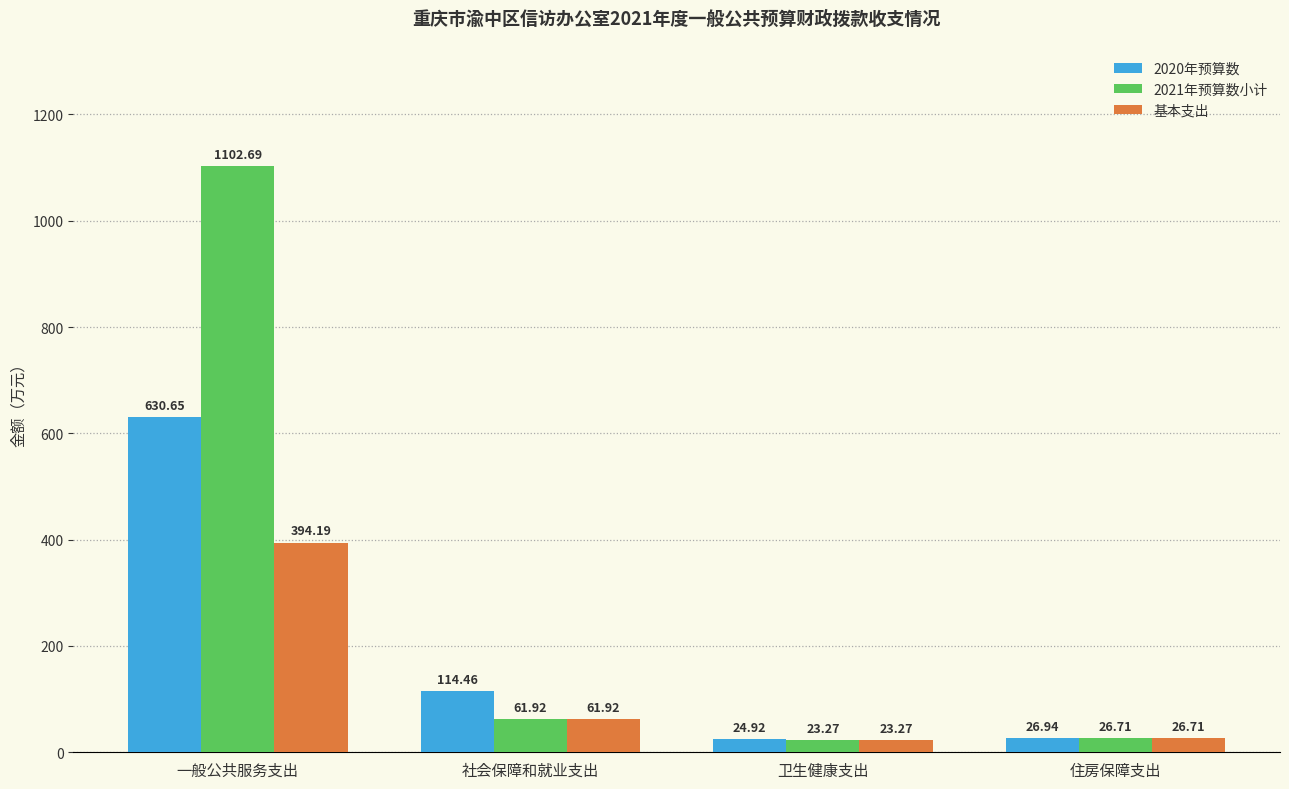

At which label does 基本支出 first exceed 61?

一般公共服务支出